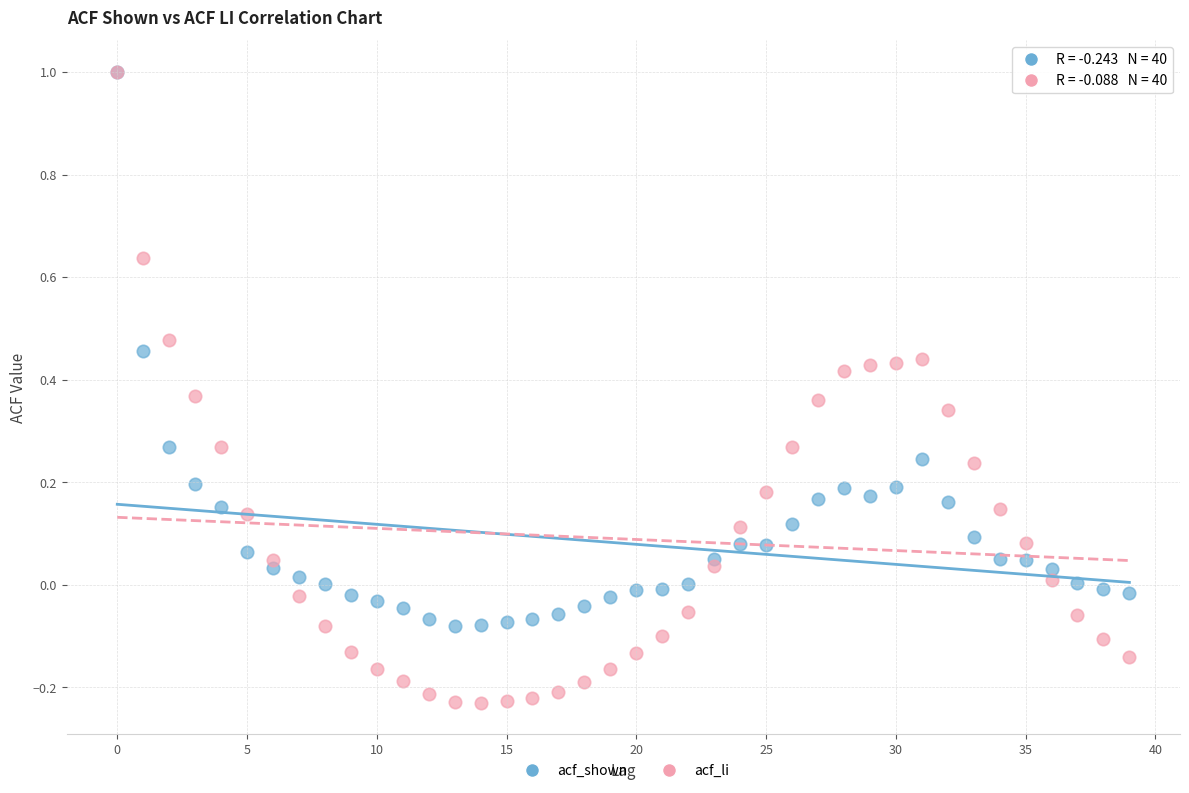

What are all the series names shown in the legend?

acf_shown, acf_li